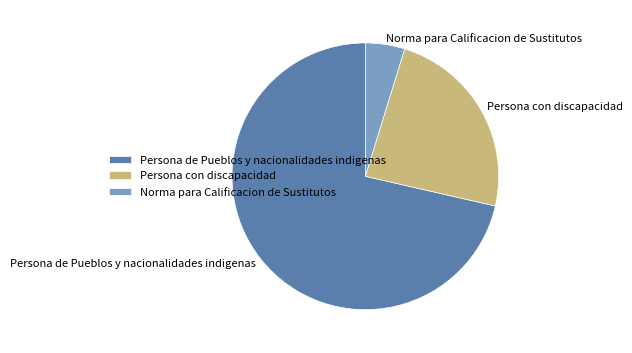

True or false: Persona de Pueblos y nacionalidades indigenas accounts for 71% of the total.

True